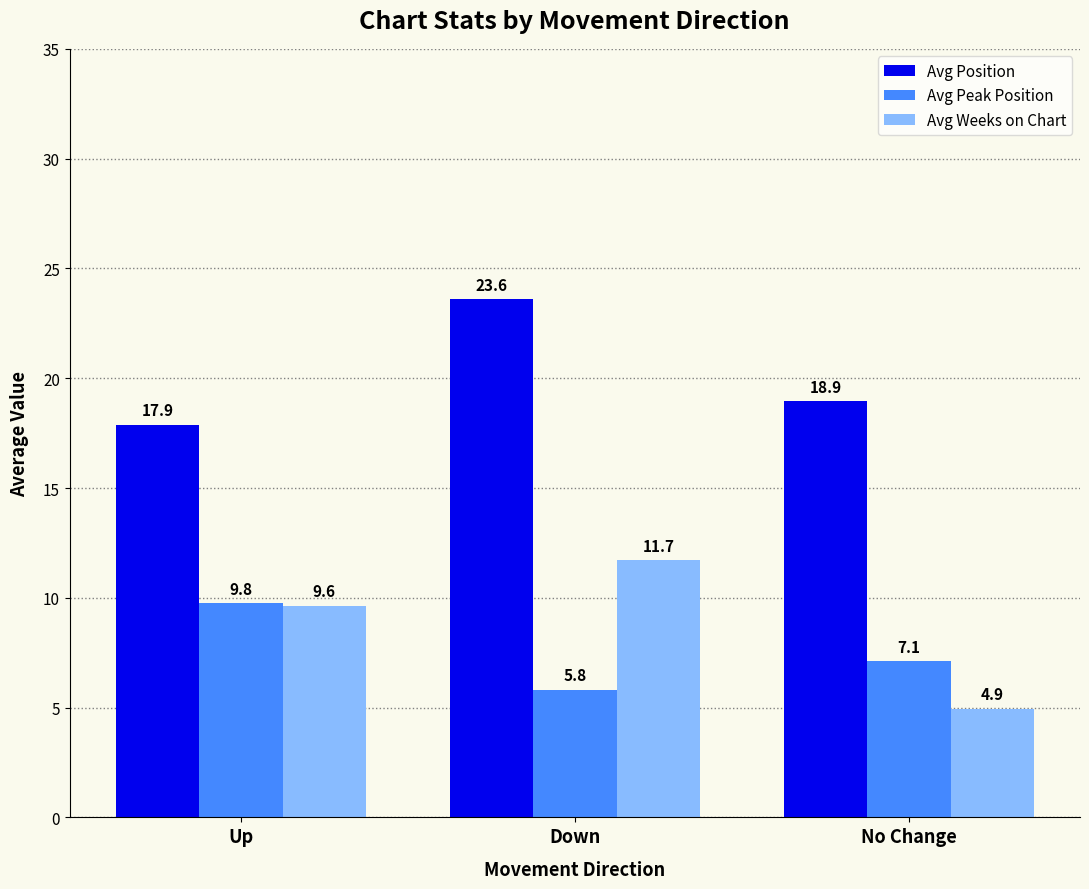

The Avg Weeks on Chart series shows 4.9 at No Change. True or false?

True